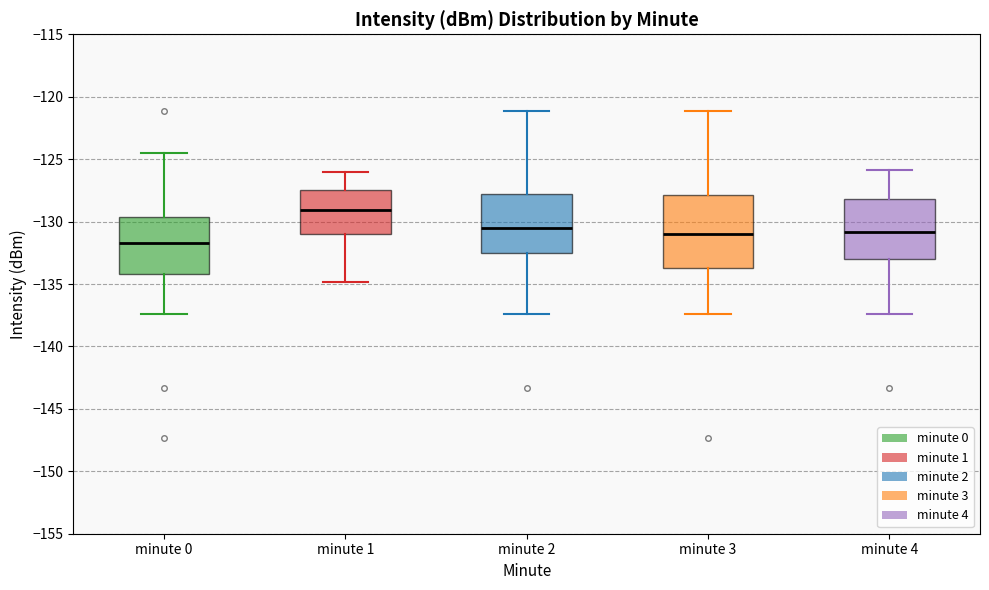

Where does the upper whisker of the box for minute 4 end on the y-axis? The values are not printed on the chart, so give them approximately, as read against the axis.

-126.0